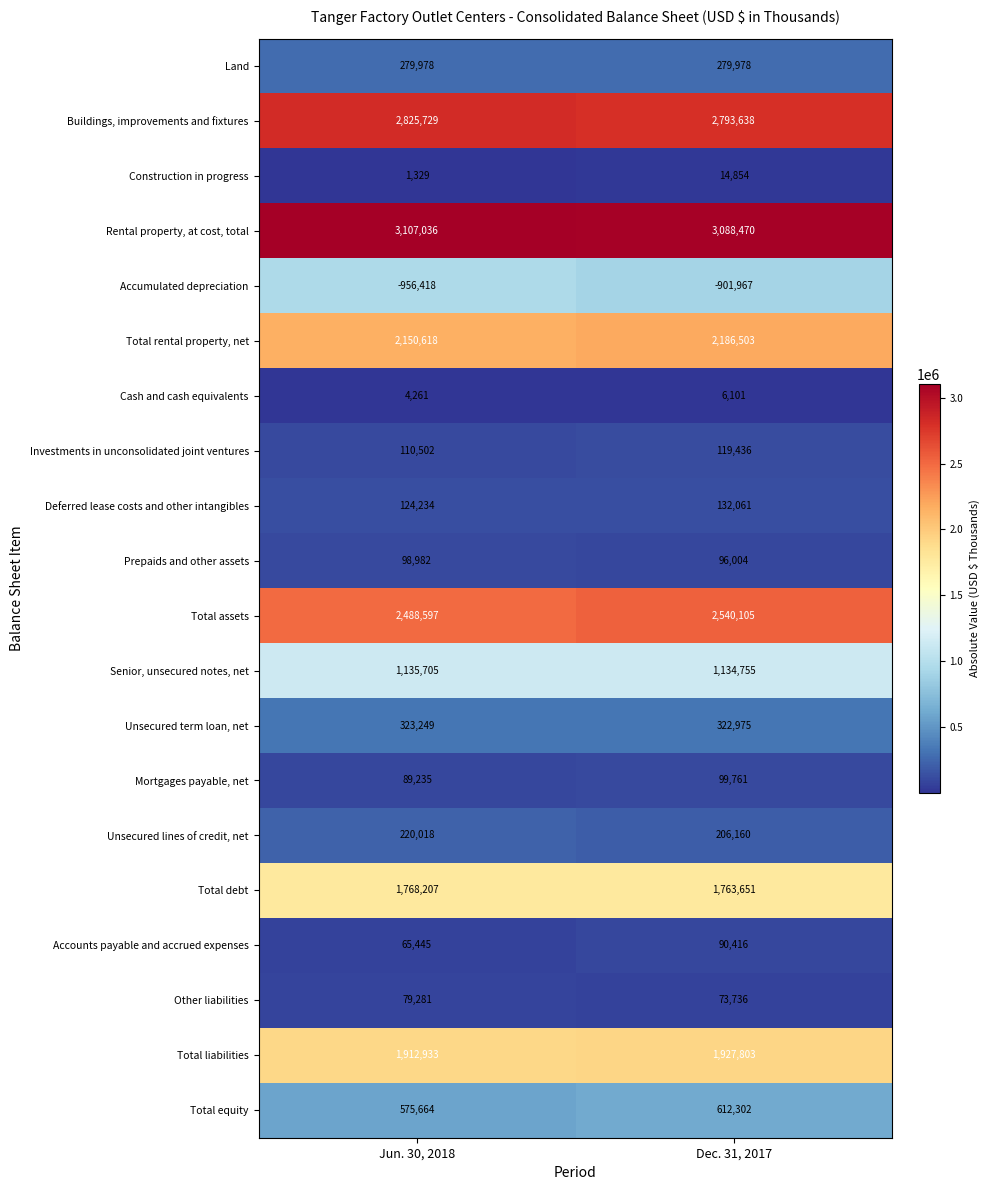

At which category is the sum across all series the highest?

Dec. 31, 2017